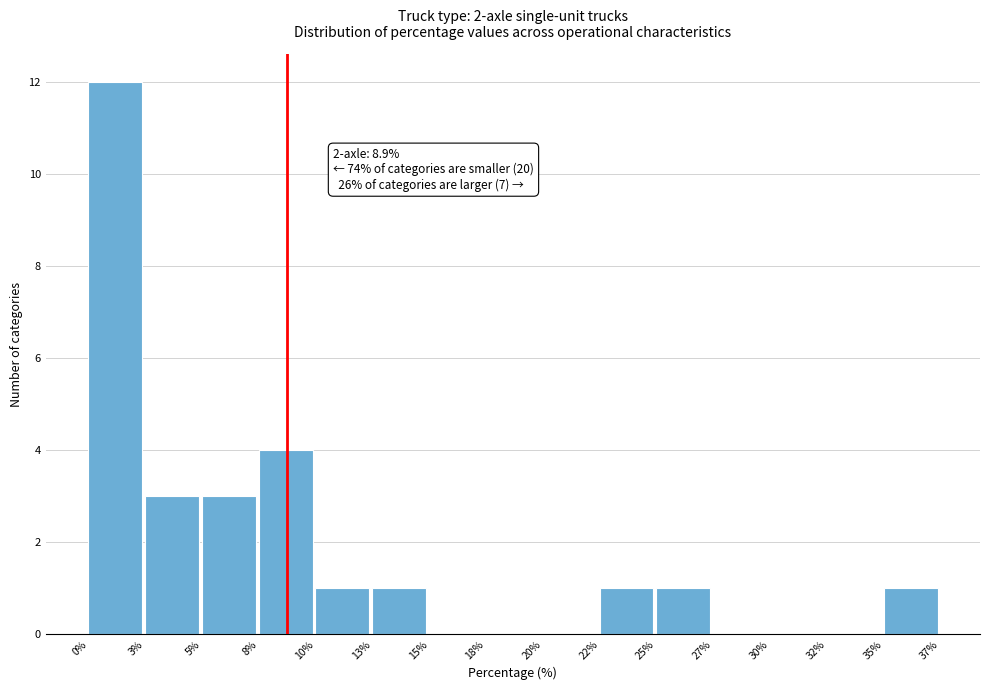

Reading right to left, what are all the values shown in this chart?

35%=1	32%=0	30%=0	27%=0	25%=1	22%=1	20%=0	18%=0	15%=0	13%=1	10%=1	8%=4	5%=3	3%=3	0%=12